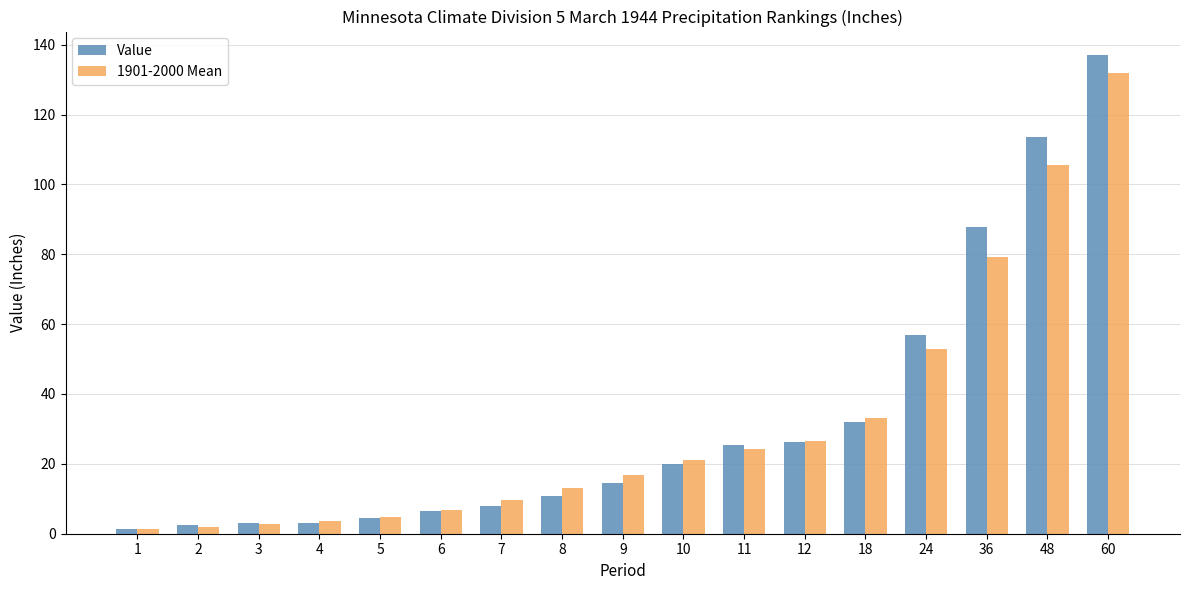

What is the sum of all 1901-2000 Mean values?

535.2